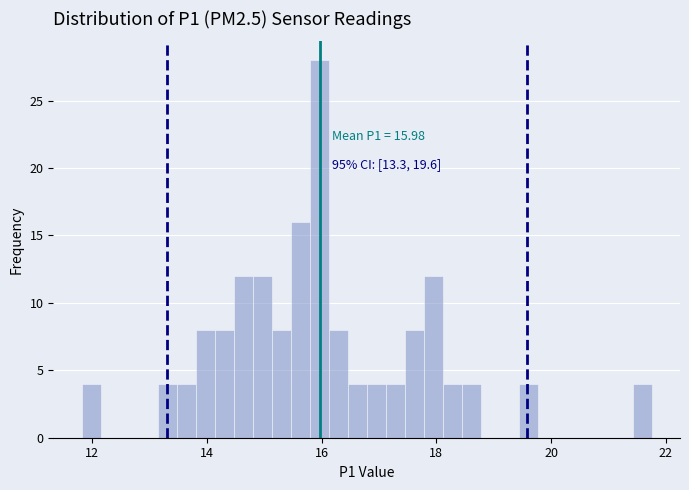

Around what value on the x-axis is the tallest bar? Give the approximate position of its centre, as read against the axis.

16.0